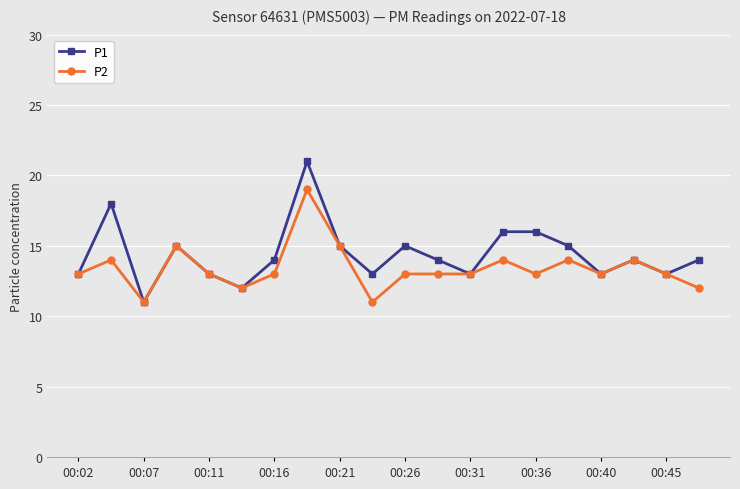

How many P2 values are between 13 and 14?

13